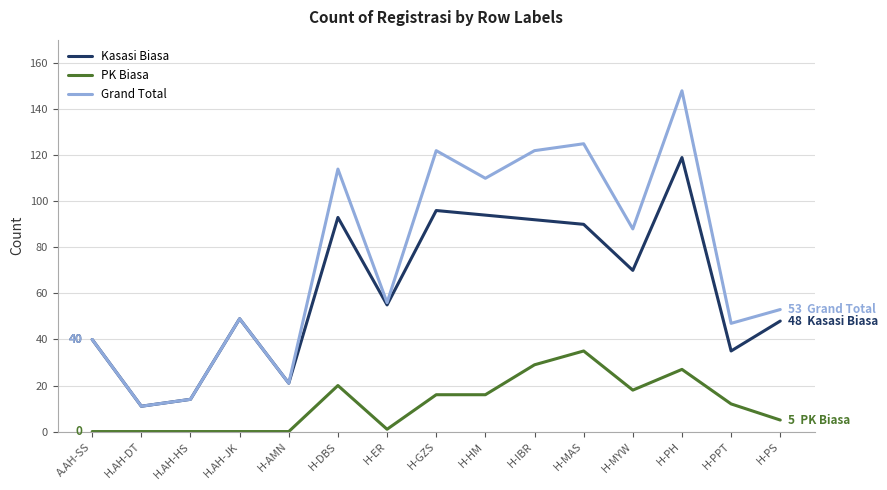

What is the sum of all Grand Total values?

1120